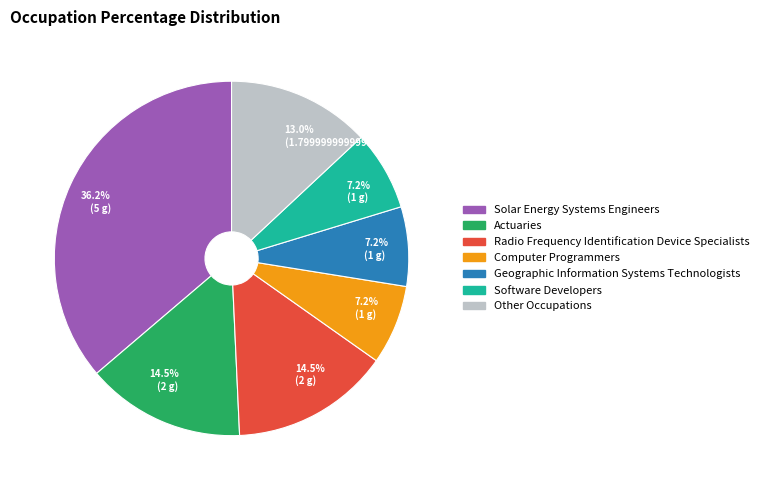

What is the largest slice in the pie chart?

Solar Energy Systems Engineers